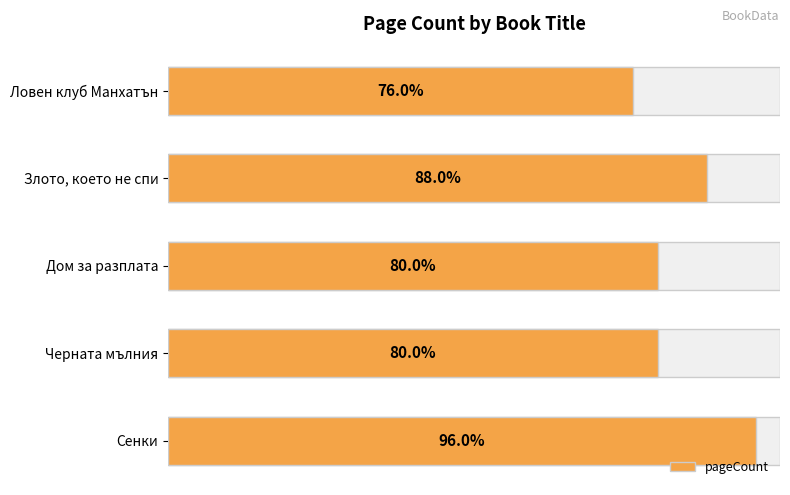

What is the greatest value displayed?

384